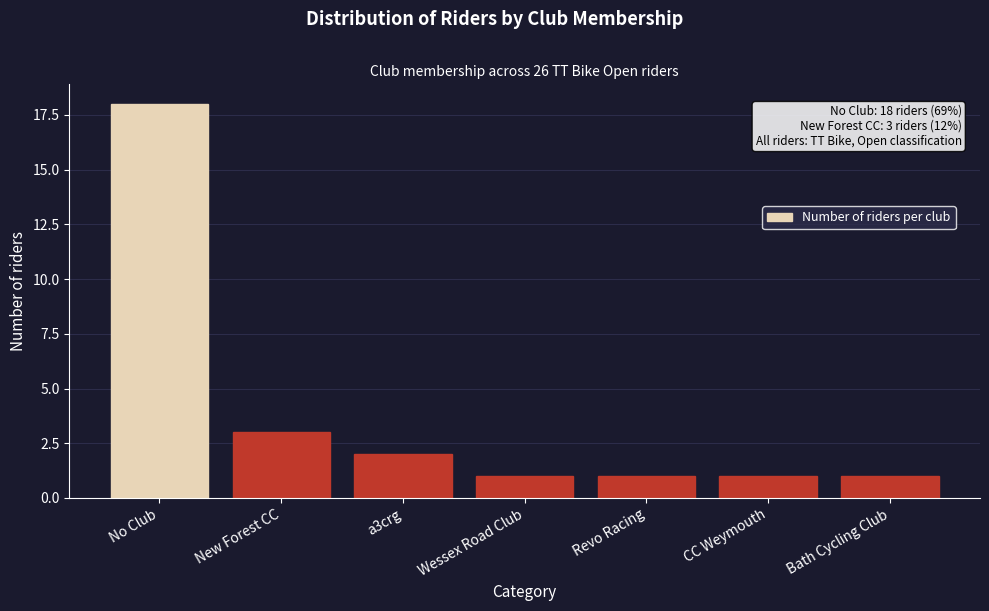

Reading right to left, transcribe all the data shown in this chart.

1	1	1	1	2	3	18